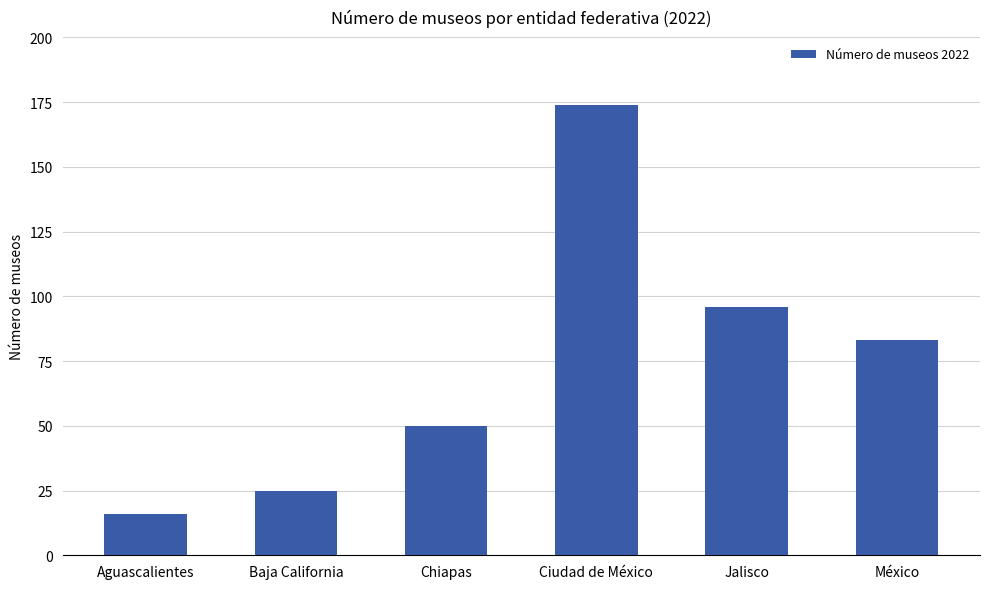

Count the number of categories in the chart.

6